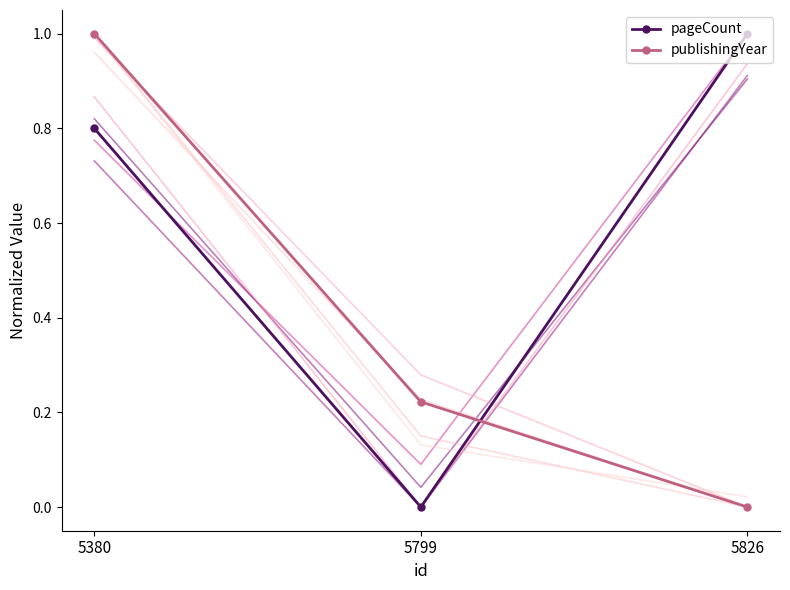

Which series has the largest range (max minus min)?

pageCount